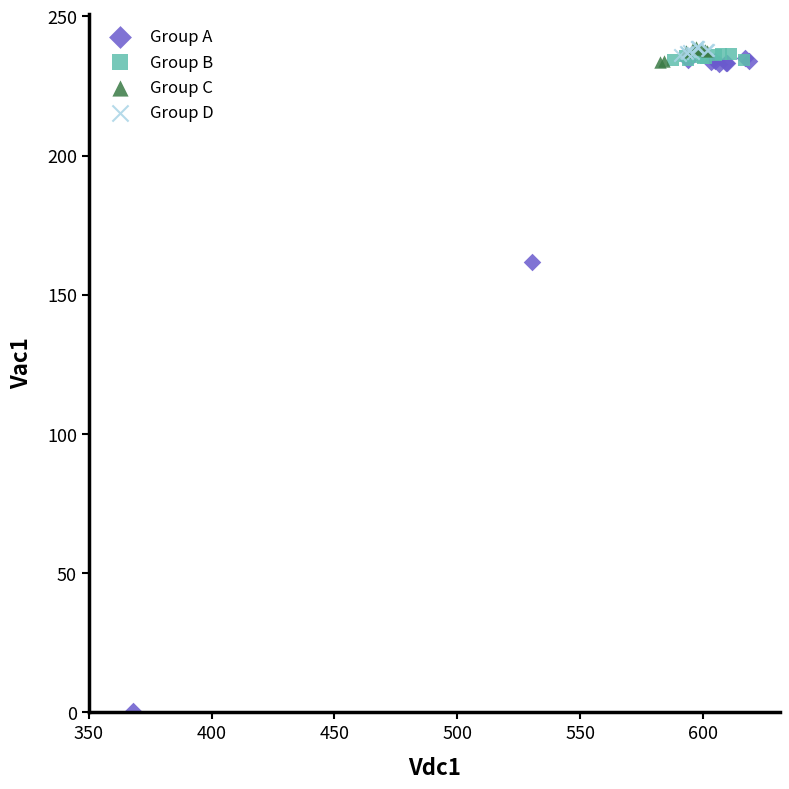

Which series has the largest Y range (max minus min)?

Group A